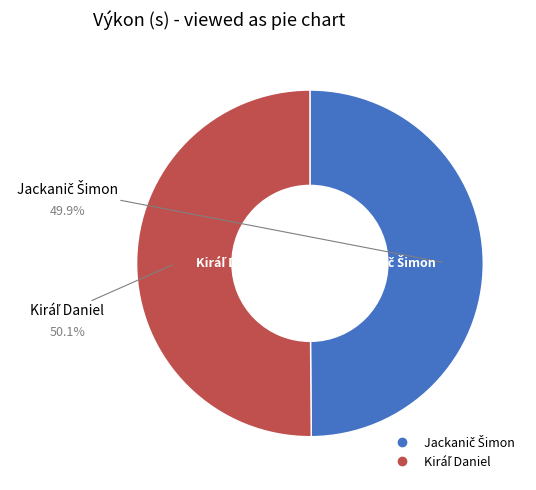

Is it true that Jackanič Šimon is 40% of the pie?

False